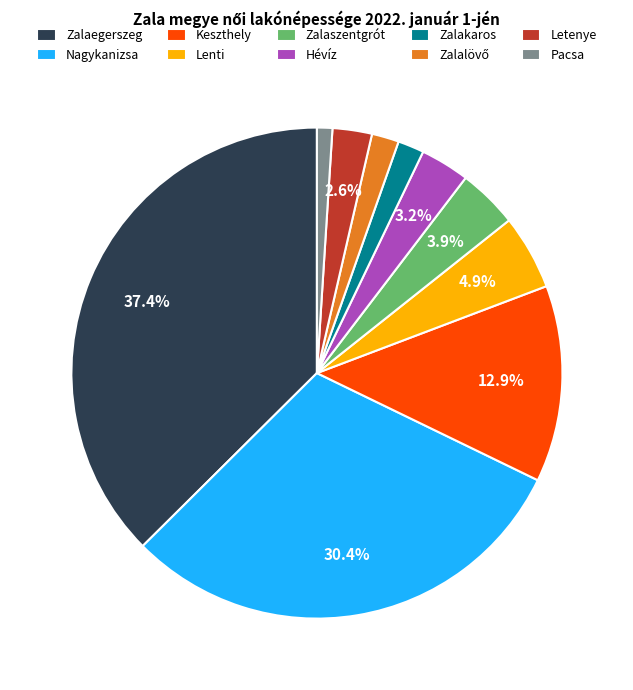

What is the ratio of the value at Lenti to the value at Nagykanizsa?

0.2